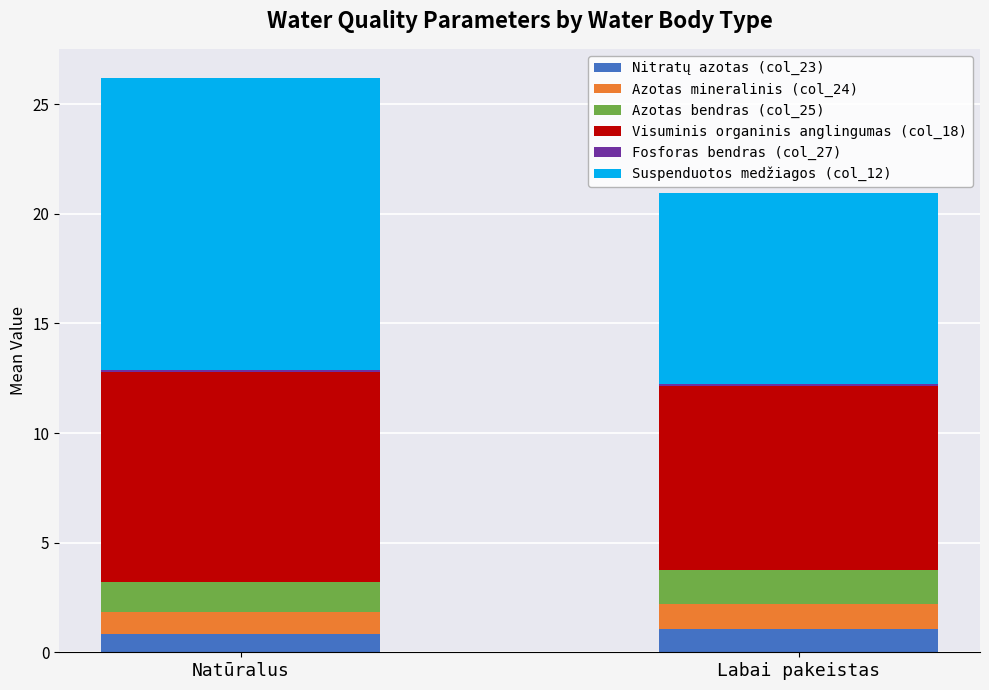

At which category is the sum across all series the highest?

Natūralus